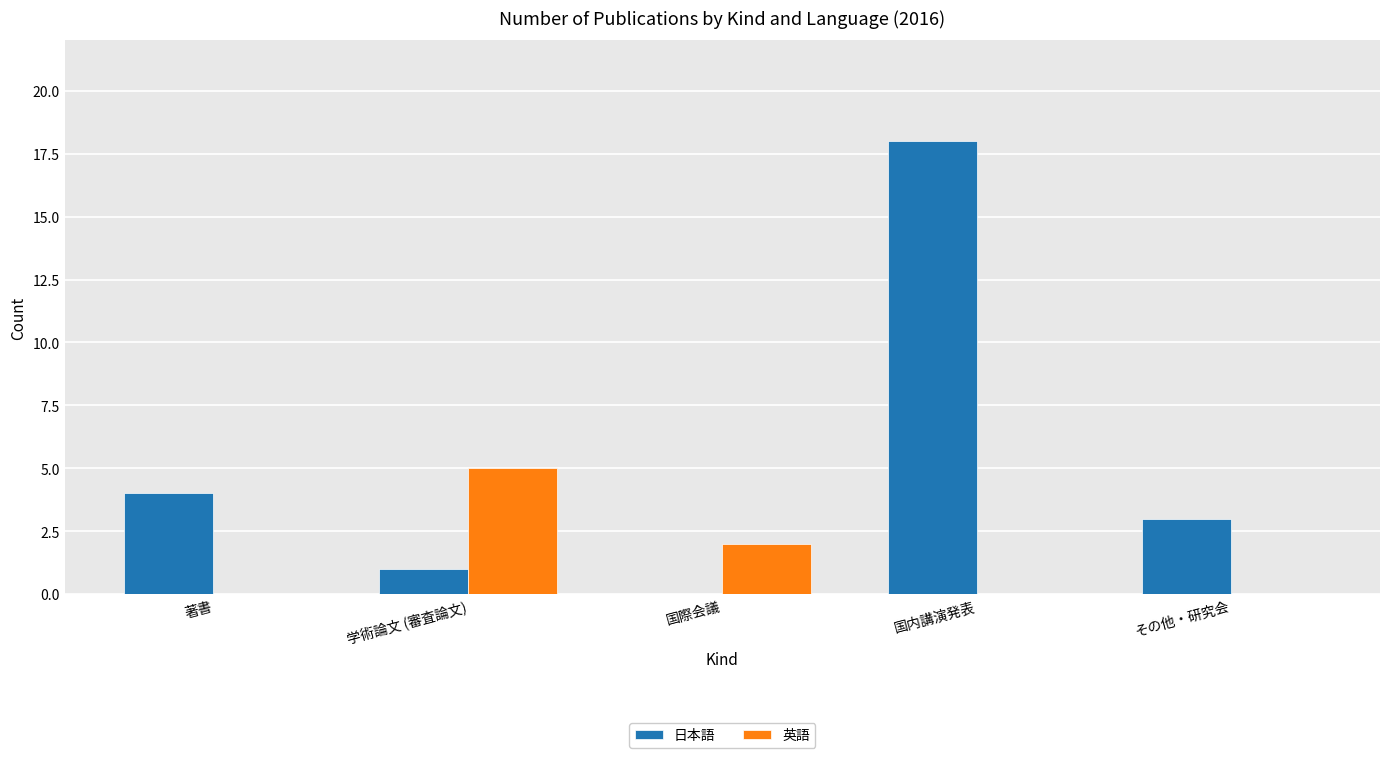

What is the sum of all 英語 values?

7